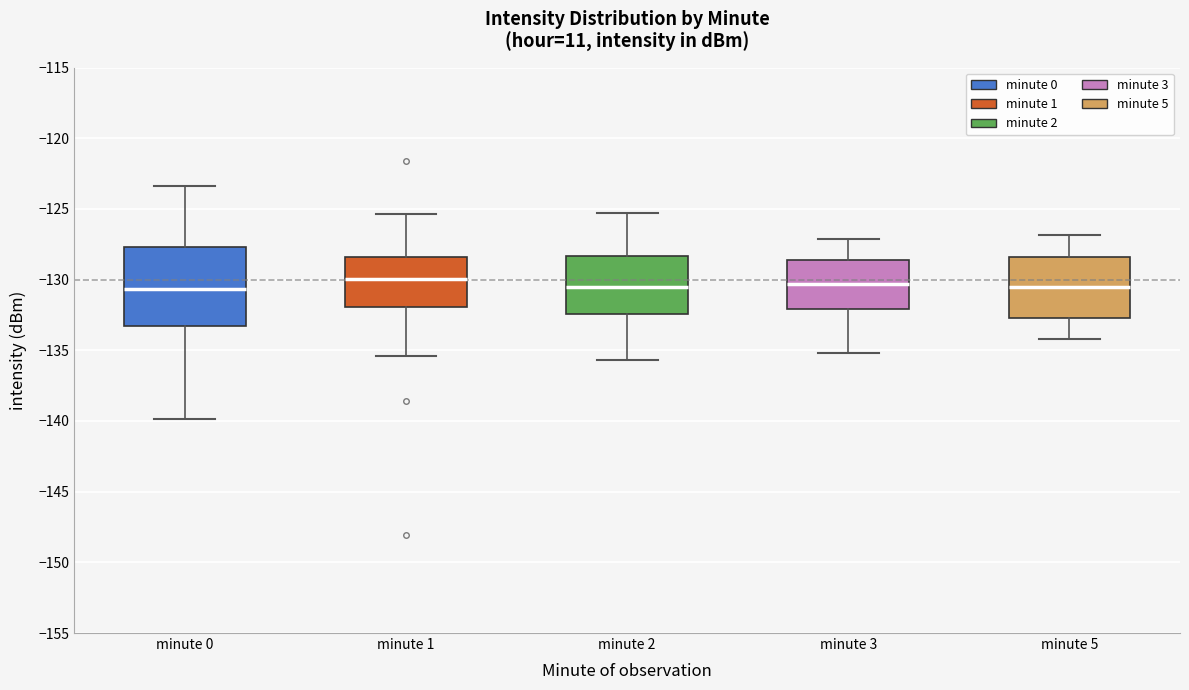

Reading left to right, read every box against the y-axis: the position of its median line, the range the box covers, and the ends of its whiskers. The values are not printed on the chart, so give them approximately, as read against the axis.

minute 0: median -130.5, box -133.5 to -127.5, whiskers -140.0 to -123.5
minute 1: median -130.0, box -132.0 to -128.5, whiskers -135.5 to -125.5
minute 2: median -130.5, box -132.5 to -128.5, whiskers -135.5 to -125.5
minute 3: median -130.5, box -132.0 to -128.5, whiskers -135.0 to -127.0
minute 5: median -130.5, box -132.5 to -128.5, whiskers -134.0 to -127.0